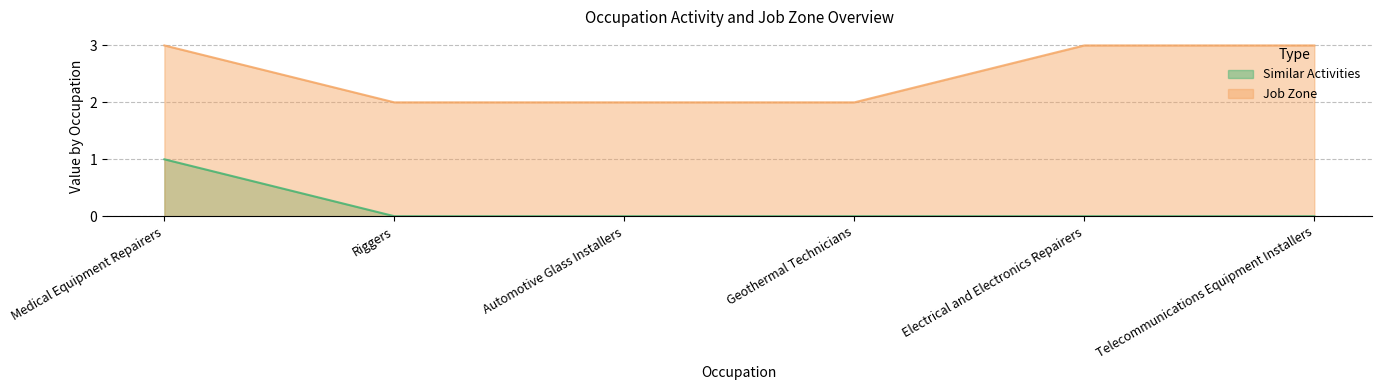

What position from the left is Automotive Glass Installers?

3